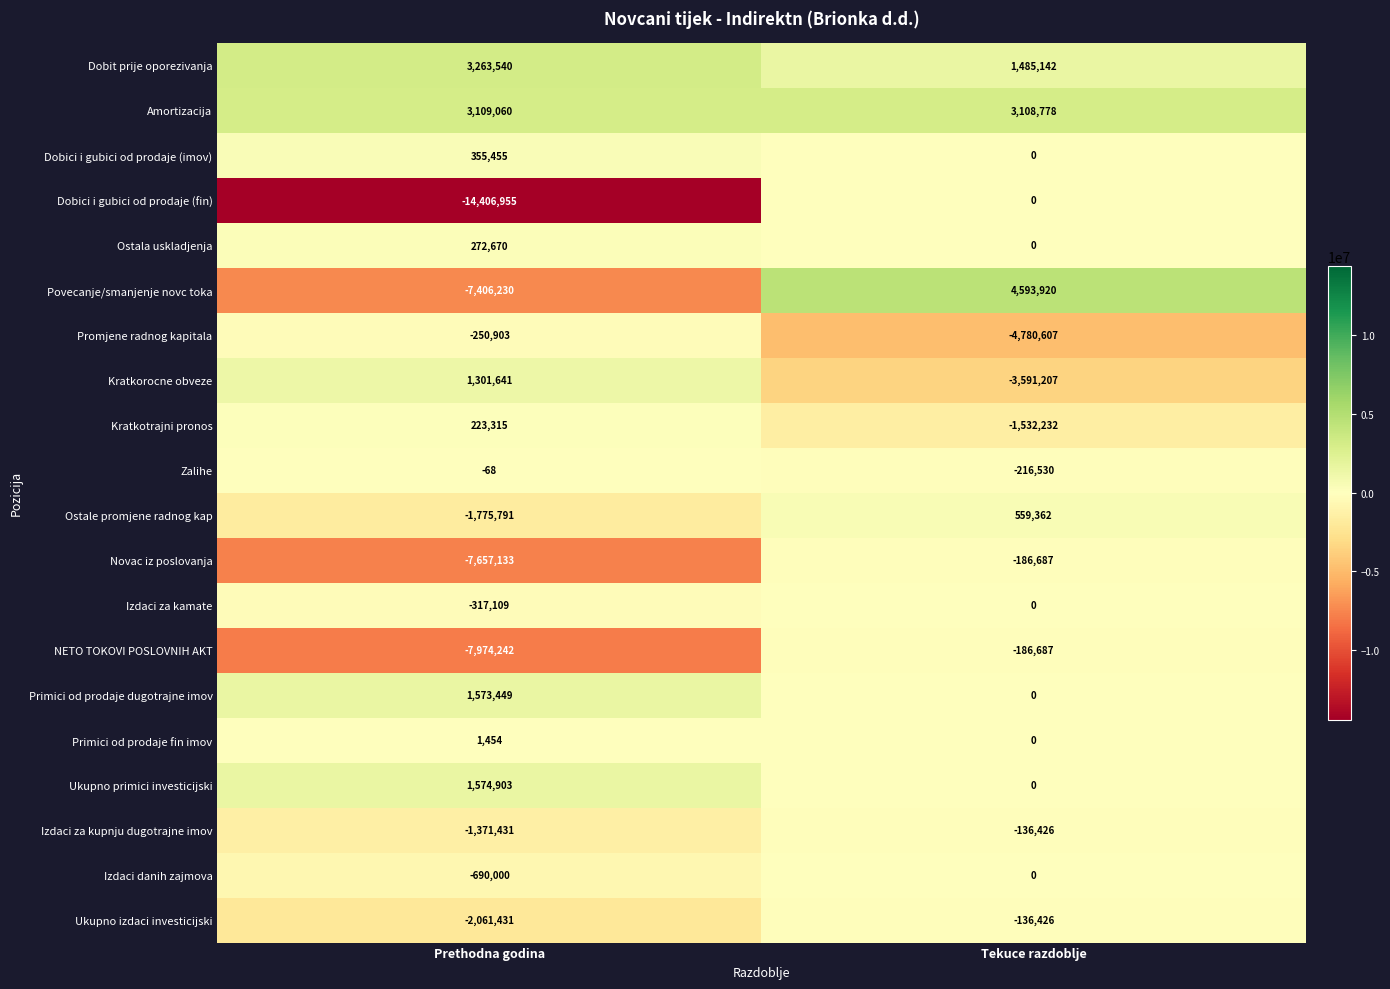

Rank the series at Prethodna godina from highest to lowest value.

Dobit prije oporezivanja, Amortizacija, Ukupno primici investicijski, Primici od prodaje dugotrajne imov, Kratkorocne obveze, Dobici i gubici od prodaje (imov), Ostala uskladjenja, Kratkotrajni pronos, Primici od prodaje fin imov, Zalihe, Promjene radnog kapitala, Izdaci za kamate, Izdaci danih zajmova, Izdaci za kupnju dugotrajne imov, Ostale promjene radnog kap, Ukupno izdaci investicijski, Povecanje/smanjenje novc toka, Novac iz poslovanja, NETO TOKOVI POSLOVNIH AKT, Dobici i gubici od prodaje (fin)